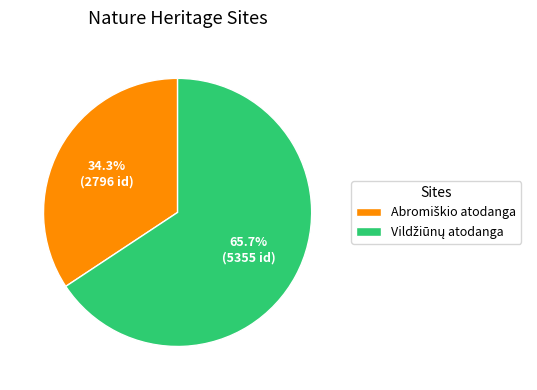

Is there any slice that represents more than half of the pie?

Yes